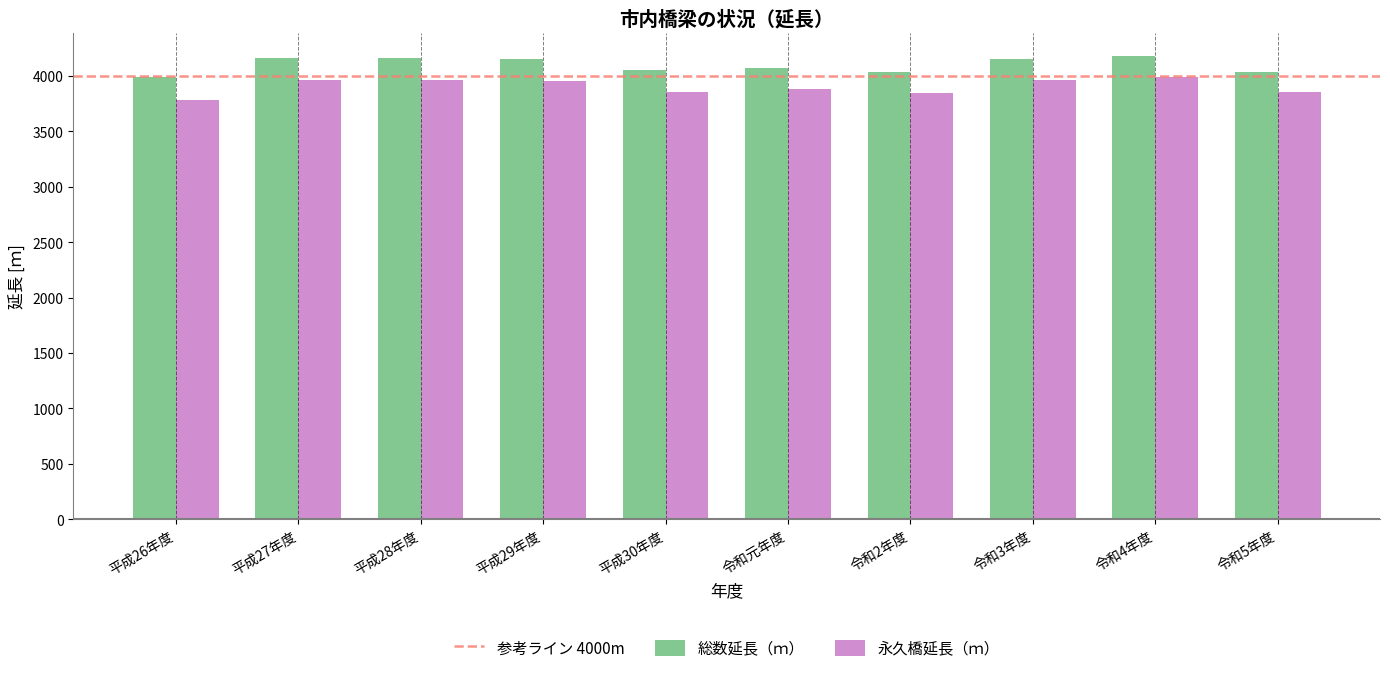

What is the difference between the second highest and second lowest values in the 総数延長（ｍ） series?

130.0